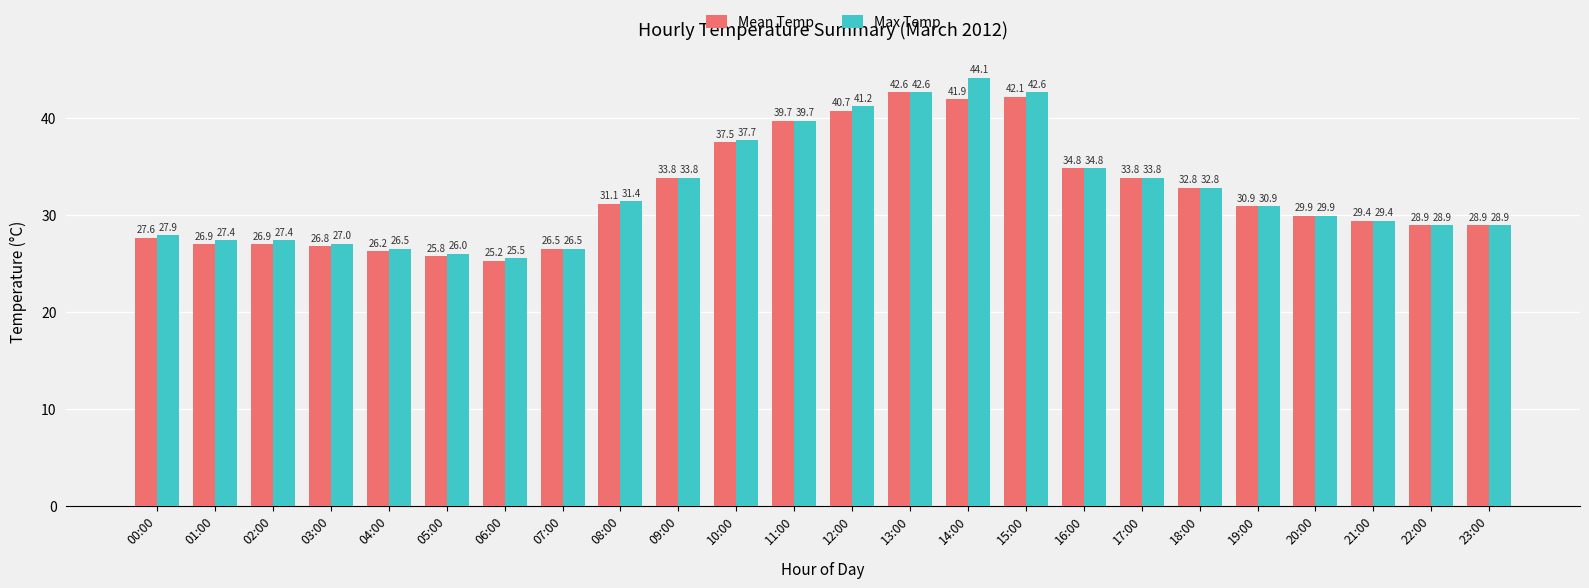

Which series changed the most between 03:00 and 22:00?

Mean Temp